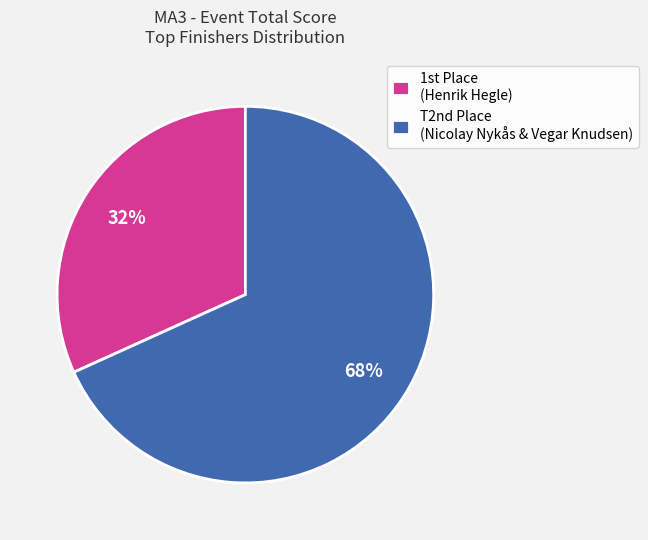

Rank the categories by value from highest to lowest.

T2nd Place (Nicolay Nykås & Vegar Knudsen), 1st Place (Henrik Hegle)